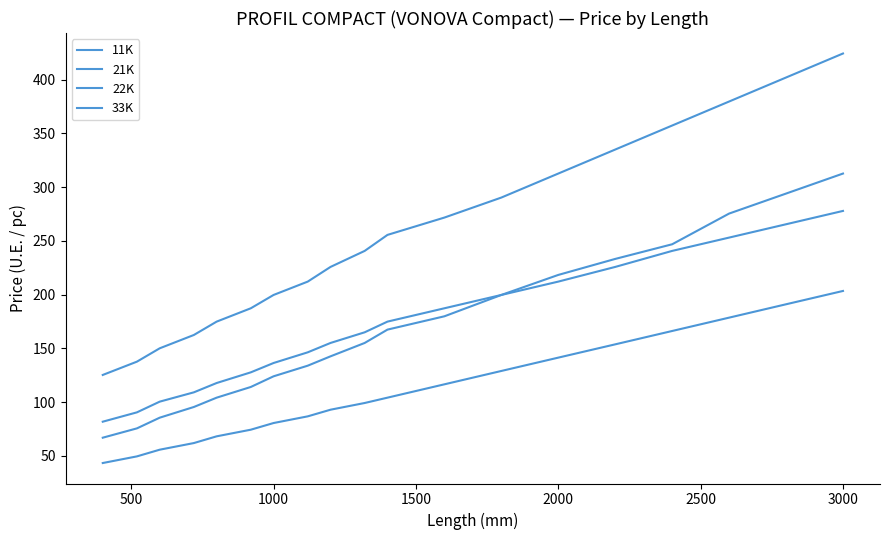

What is the greatest value displayed?

424.3